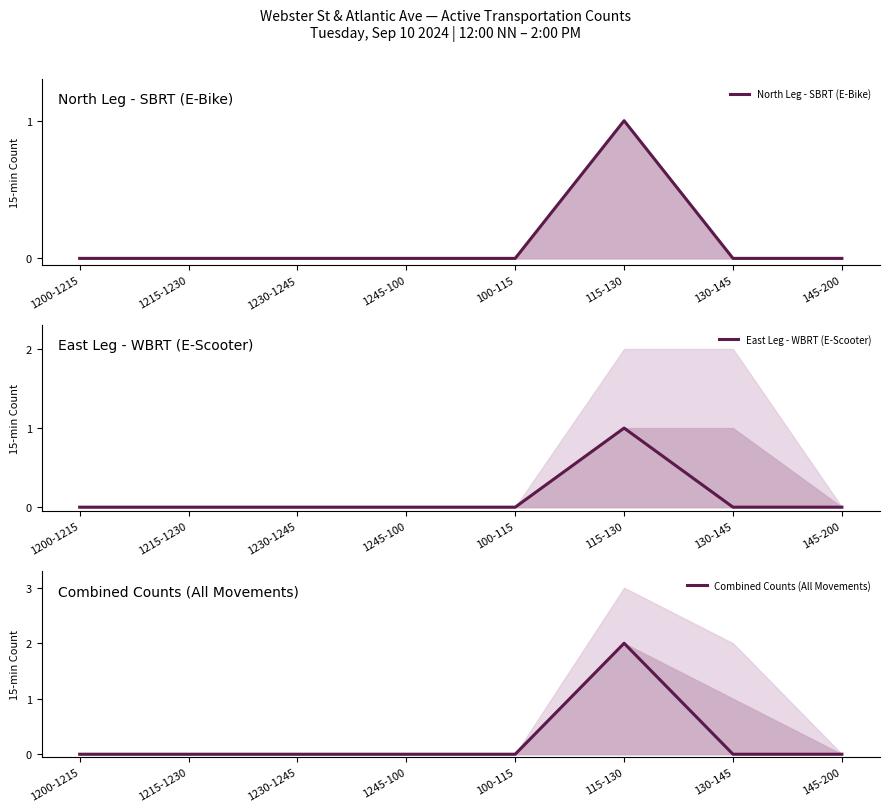

Rank the series by their maximum value, from highest to lowest.

Combined Counts (All Movements), North Leg - SBRT (E-Bike), East Leg - WBRT (E-Scooter)